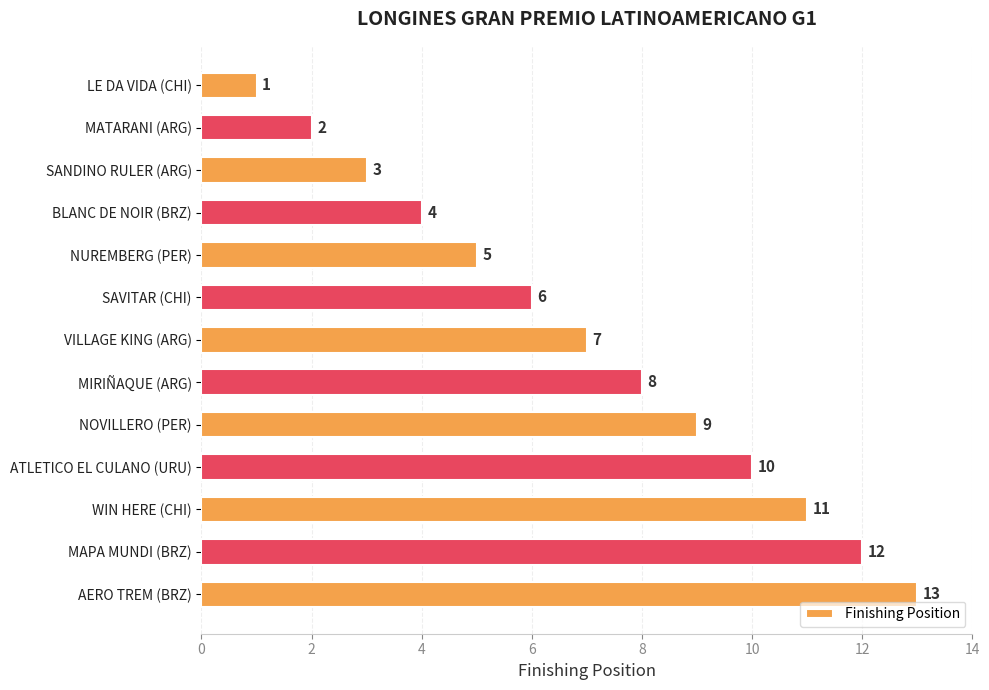

Where is the data nearest to the value 7?

VILLAGE KING (ARG)